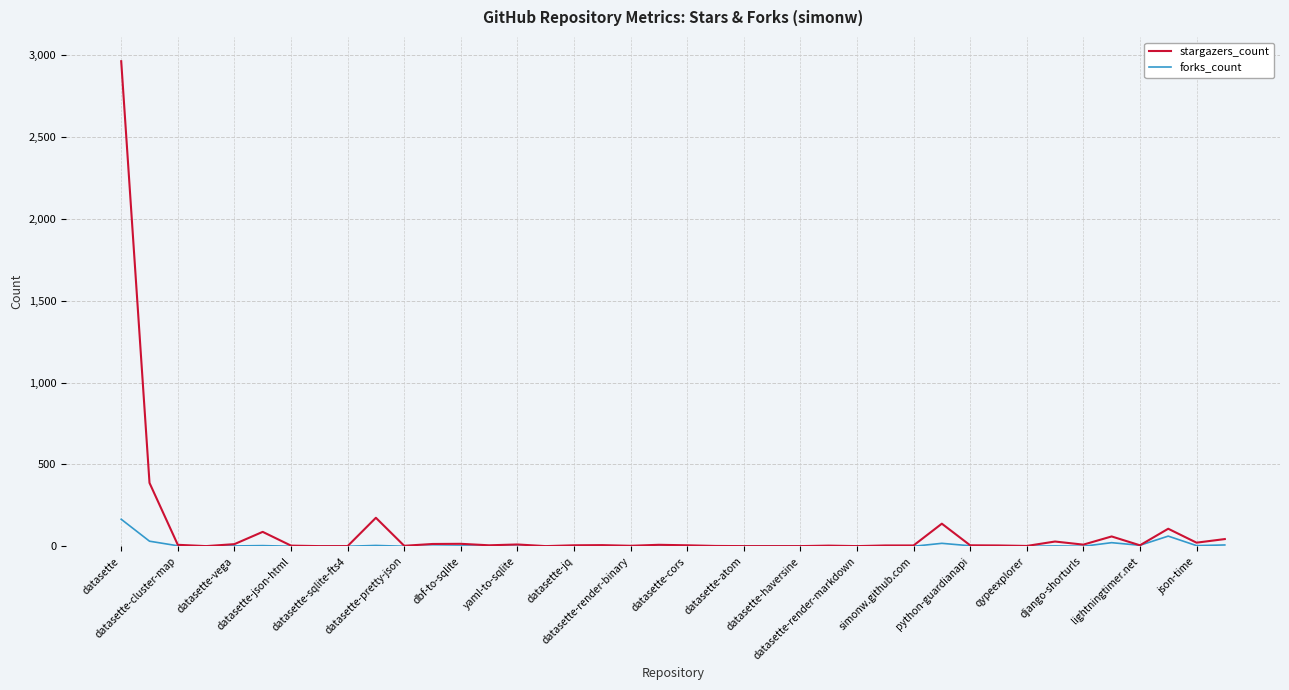

Which series has the widest spread of values?

stargazers_count